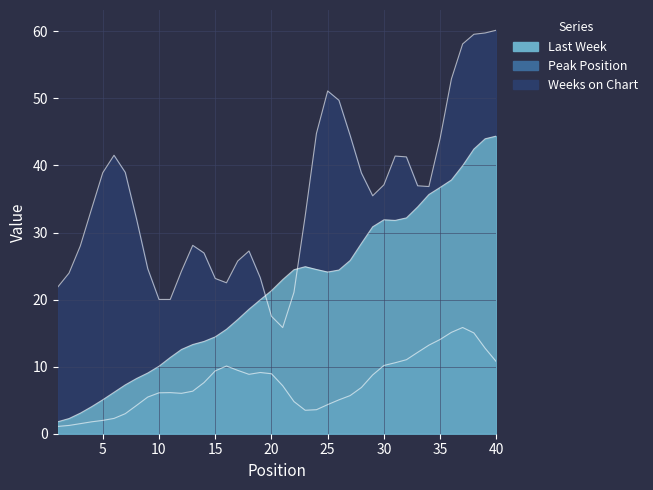

Count the number of data series in this chart.

3